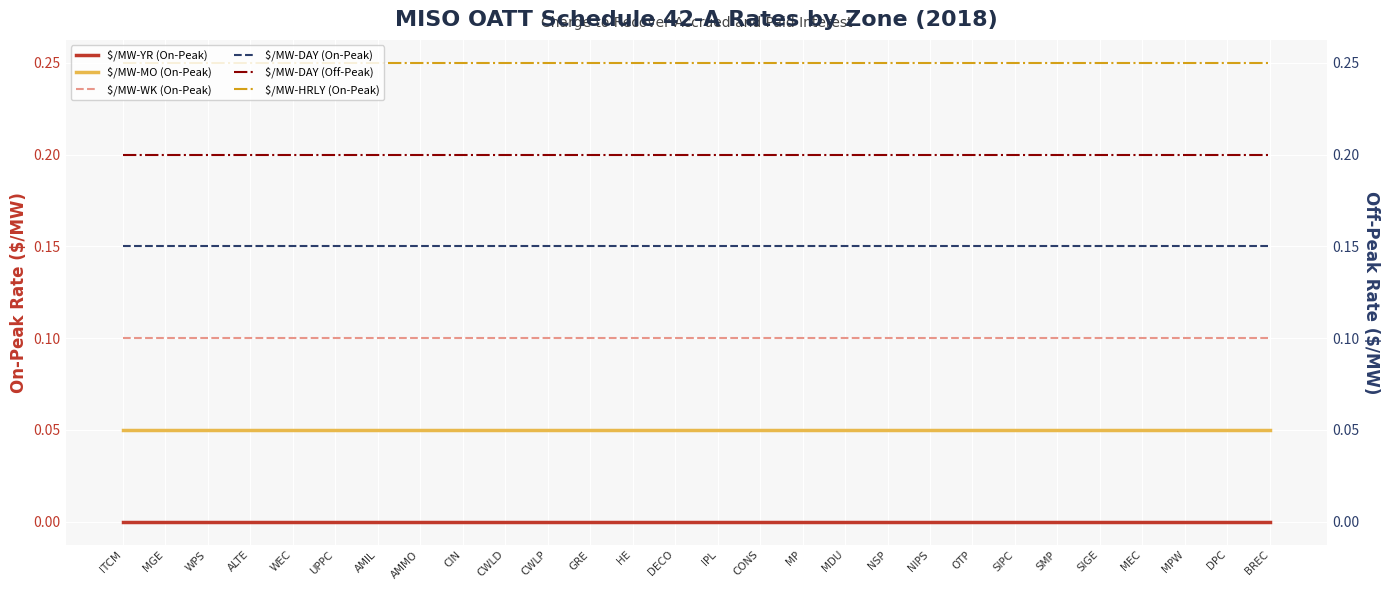

True or false: $/MW-YR (On-Peak) and $/MW-HRLY (On-Peak) intersect in this chart.

False